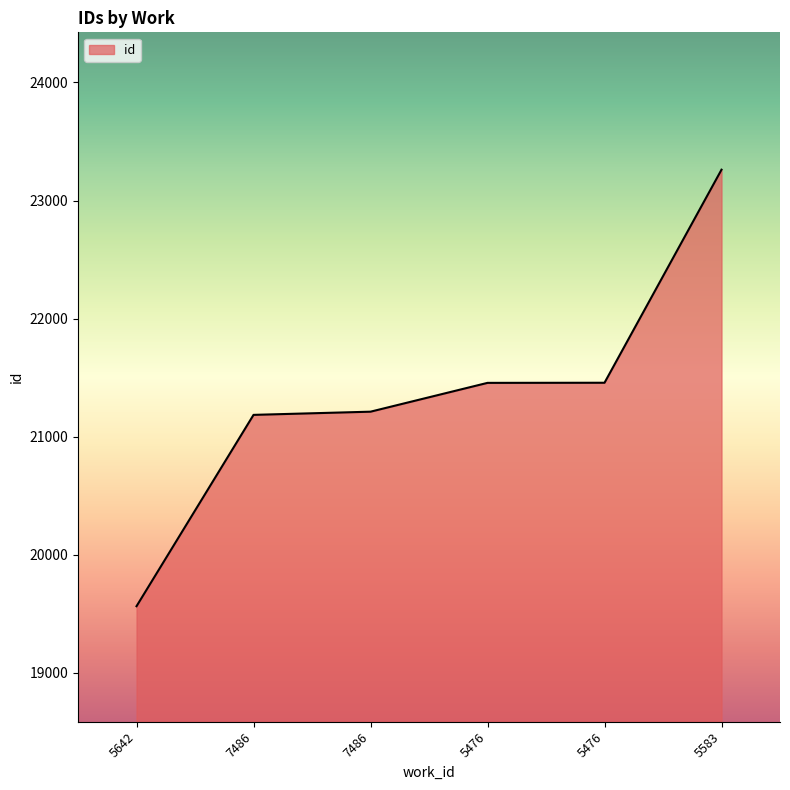

Where is the data nearest to the value 21413?

5476